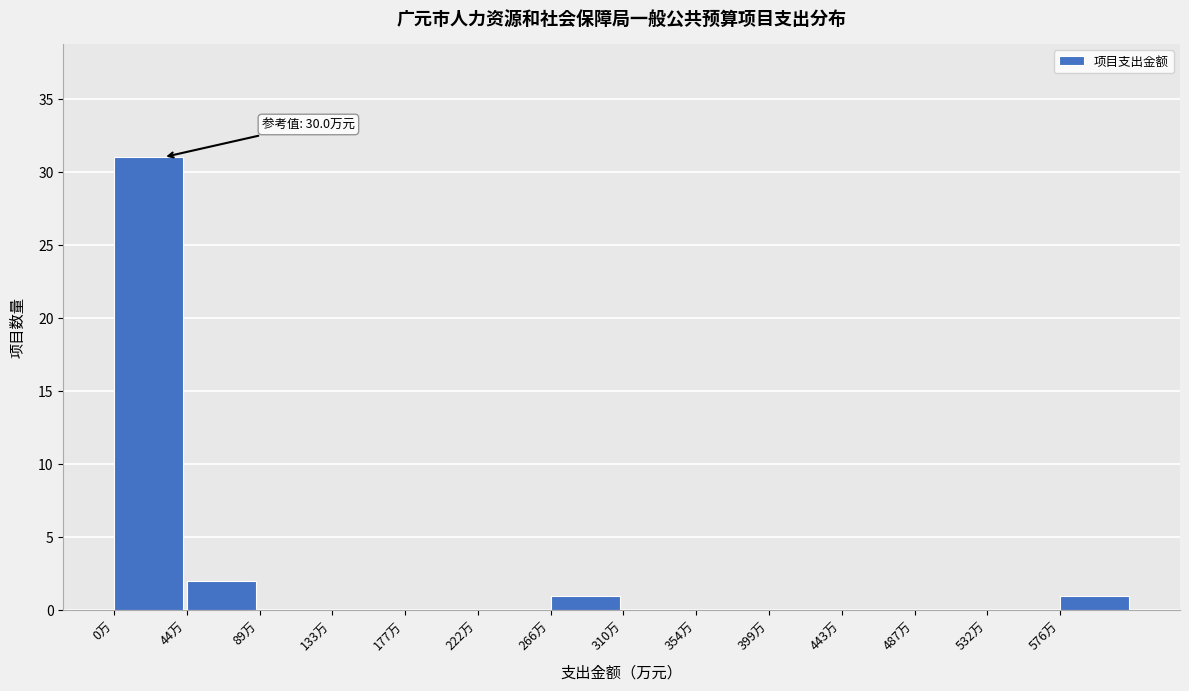

Over which range of the x-axis is the bar tallest?

0 to 45